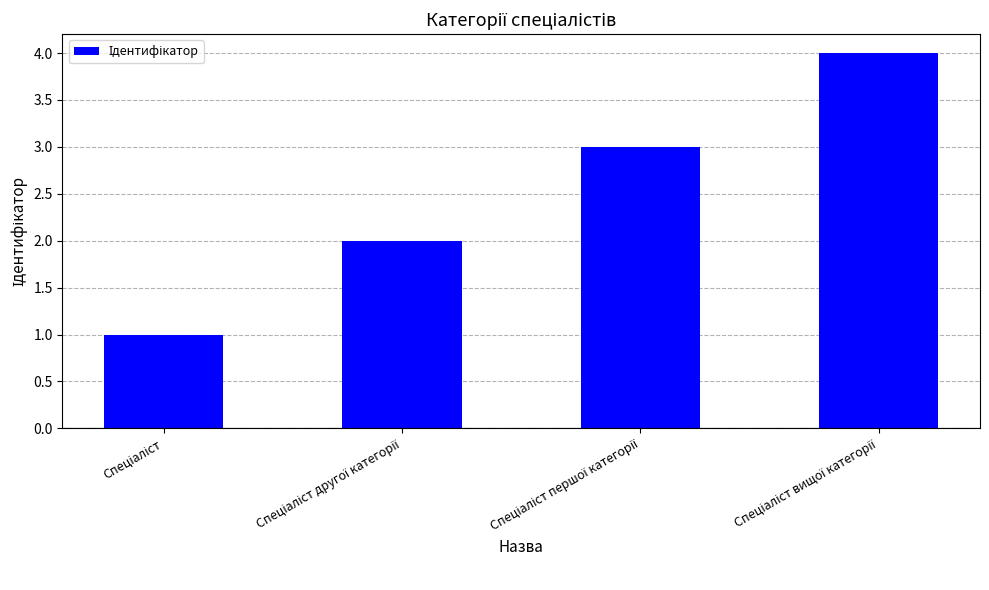

What is the greatest value displayed?

4